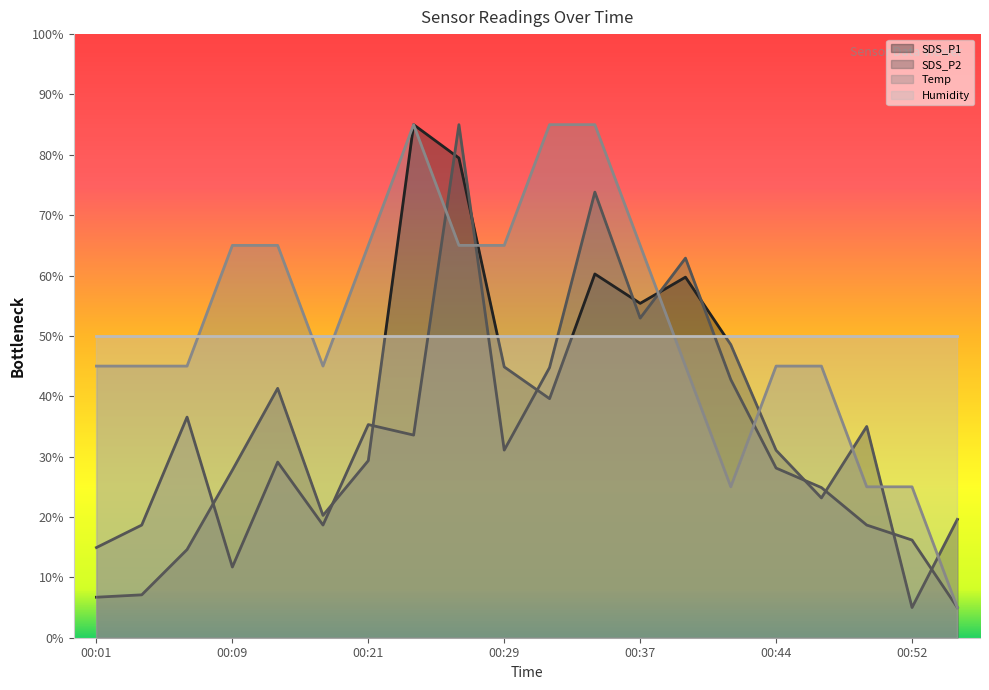

True or false: SDS_P1 and SDS_P2 intersect in this chart.

True